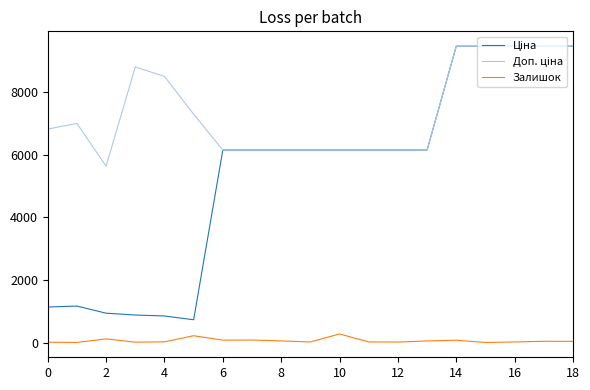

What is the maximum value shown in the chart?

9458.9